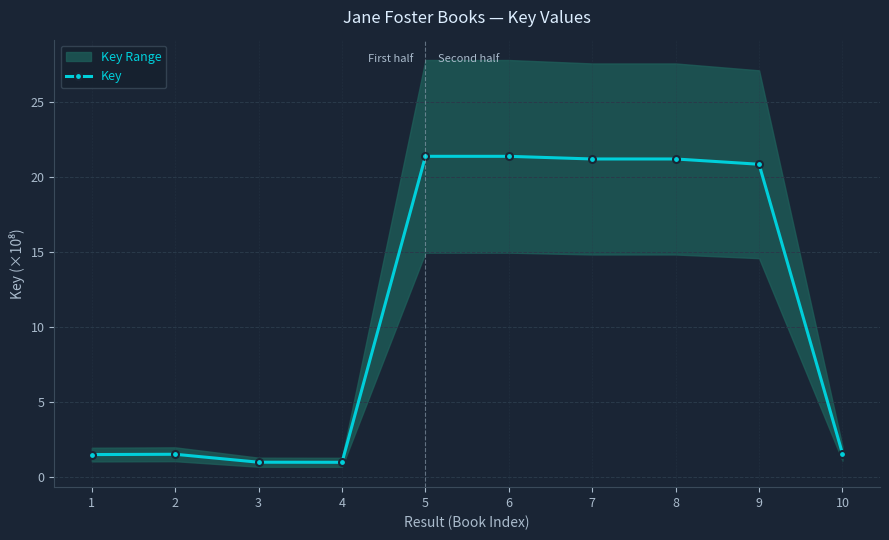

What is the difference between the maximum and minimum values?

20.4